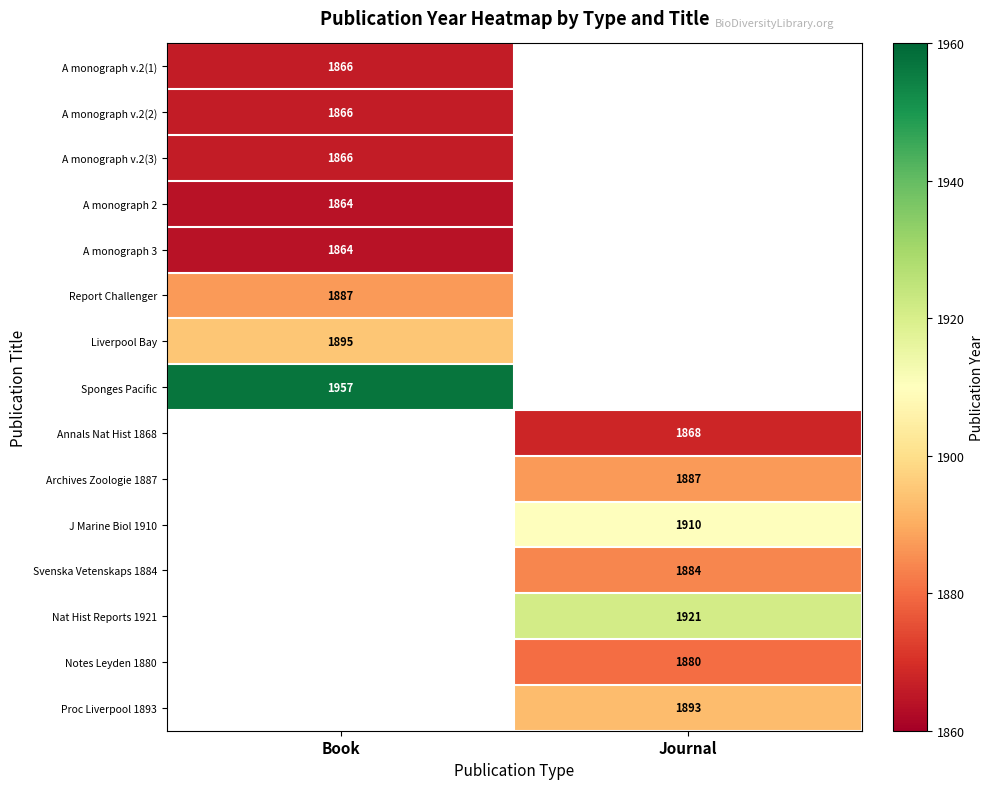

What is the minimum value shown in the chart?

1864.0